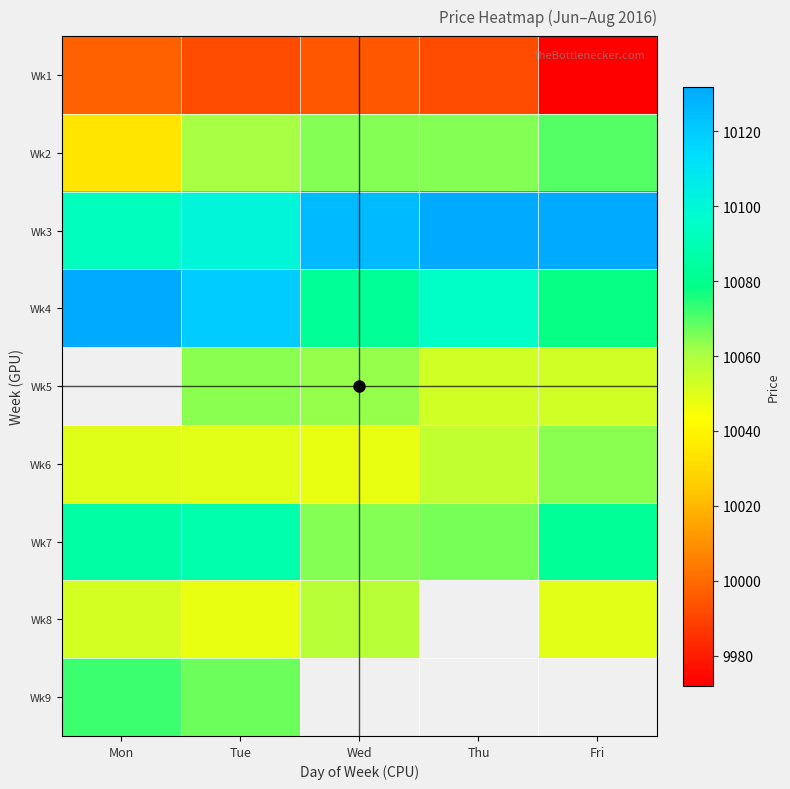

What is the lowest value of the Wk3 series?

10093.0